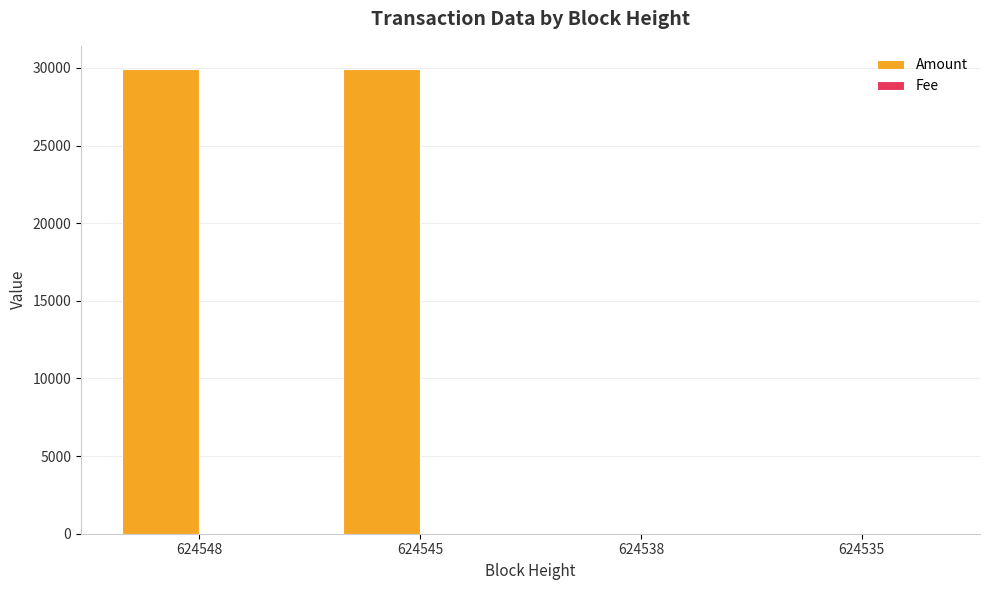

Which series has the largest total across all categories?

Amount